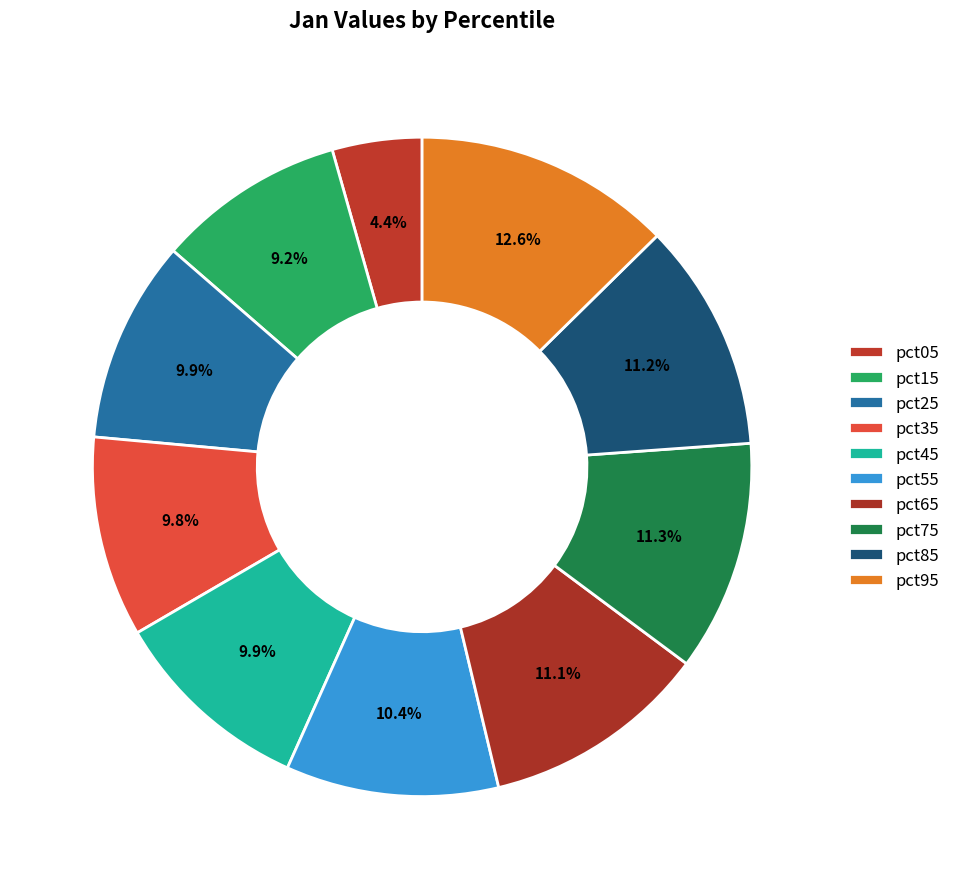

What percentage is the pct85 slice, to the nearest percent?

11%